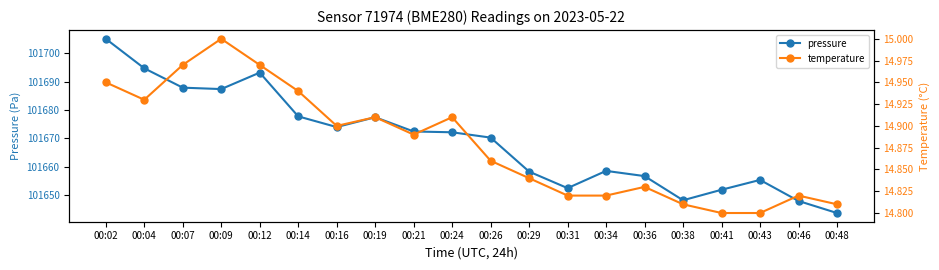

Rank the series at 00:07 from lowest to highest value.

temperature, pressure